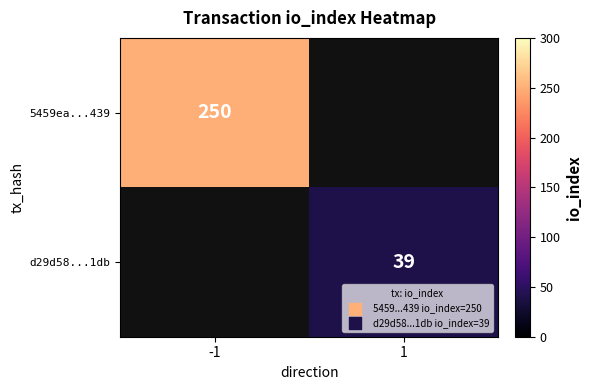

The value of d29d58...1db at 1 is 60. True or false?

False